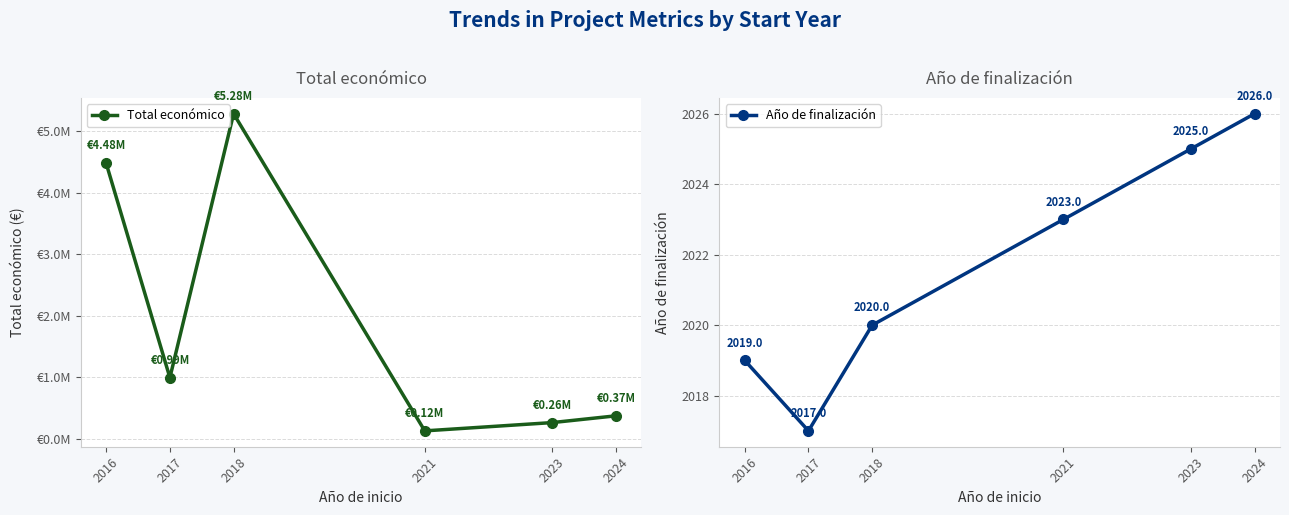

Where is the first local maximum for Total económico?

2018